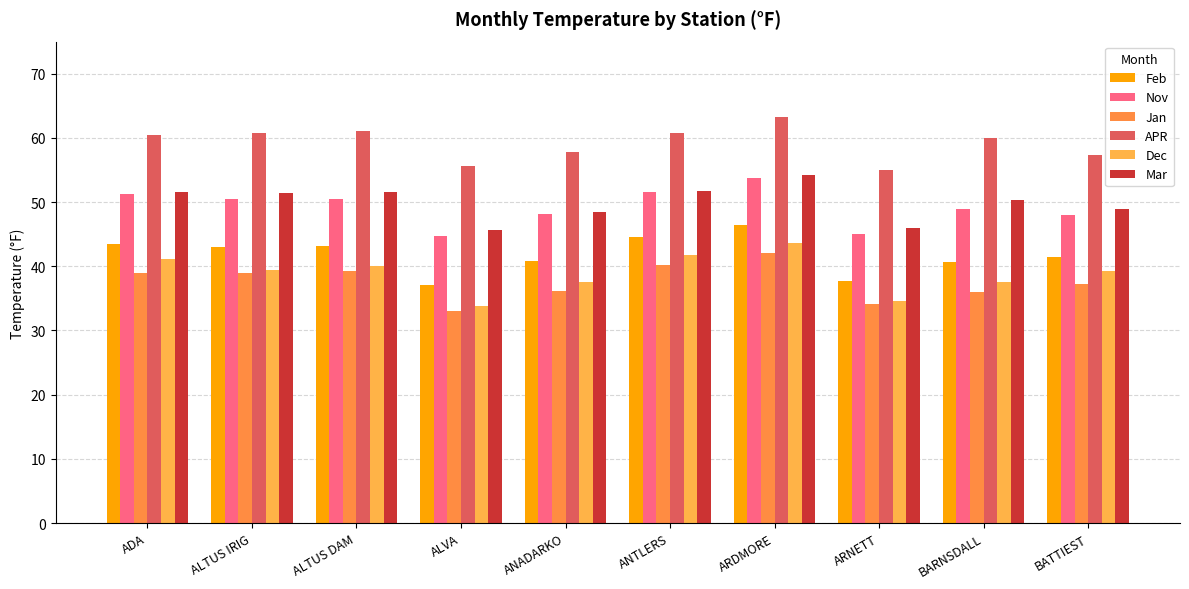

Reading left to right, what are all the values shown in this chart?

Feb: 43.4	43.0	43.1	37.1	40.8	44.5	46.5	37.7	40.7	41.5
Nov: 51.2	50.5	50.5	44.7	48.2	51.5	53.7	45.1	48.9	48.0
Jan: 39.0	38.9	39.2	33.1	36.2	40.2	42.1	34.1	36.0	37.2
APR: 60.5	60.8	61.1	55.7	57.8	60.7	63.2	55.0	60.0	57.3
Dec: 41.1	39.5	40.1	33.8	37.6	41.8	43.6	34.6	37.6	39.2
Mar: 51.5	51.4	51.6	45.6	48.5	51.8	54.2	45.9	50.3	49.0